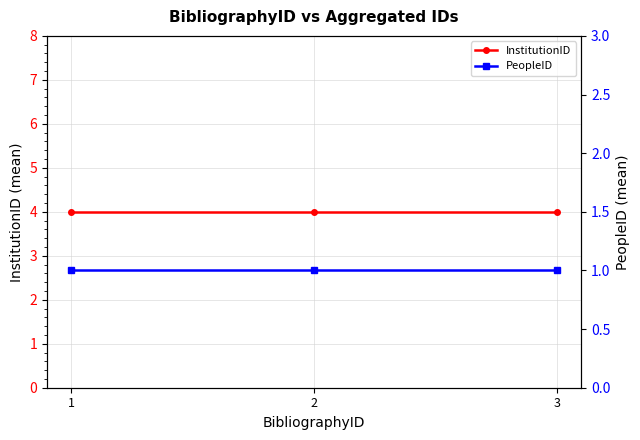

Which label corresponds to the largest value in the chart?

1